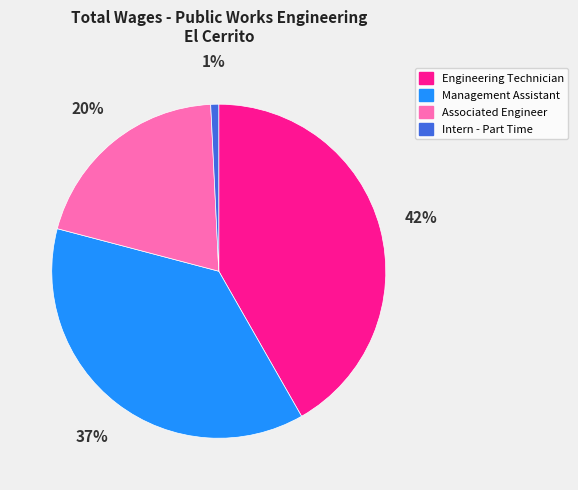

Combined, do Management Assistant and Engineering Technician account for over 50%?

Yes